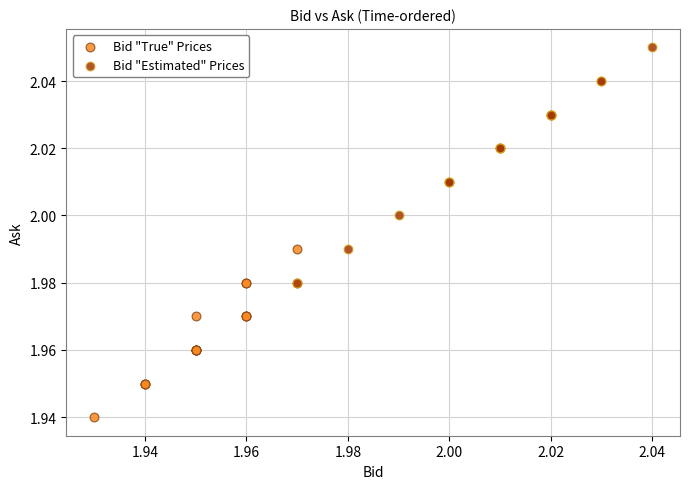

Which series reaches the minimum Y coordinate?

Bid "True" Prices